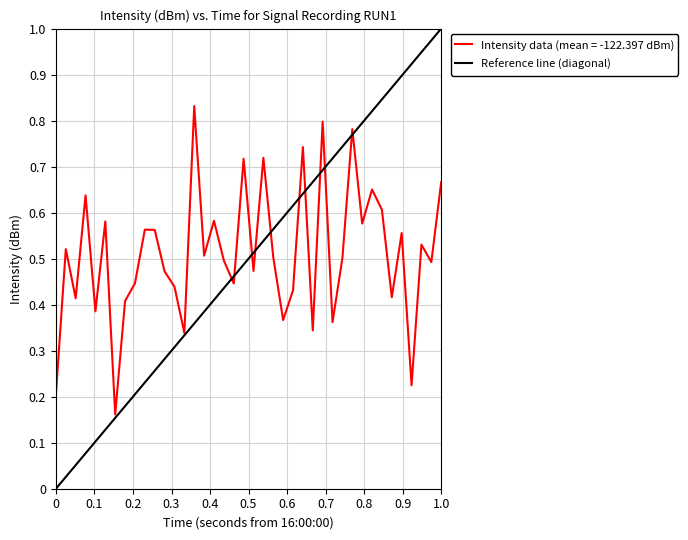

Is it true that Intensity data (mean = -122.397 dBm) equals 0.1 at 0?

False